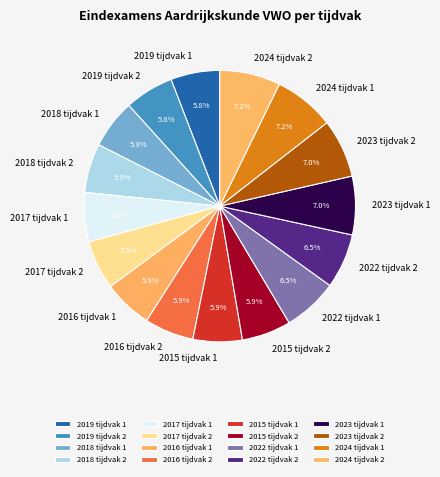

How much of the chart is everything except 2022 tijdvak 2?

93.5%